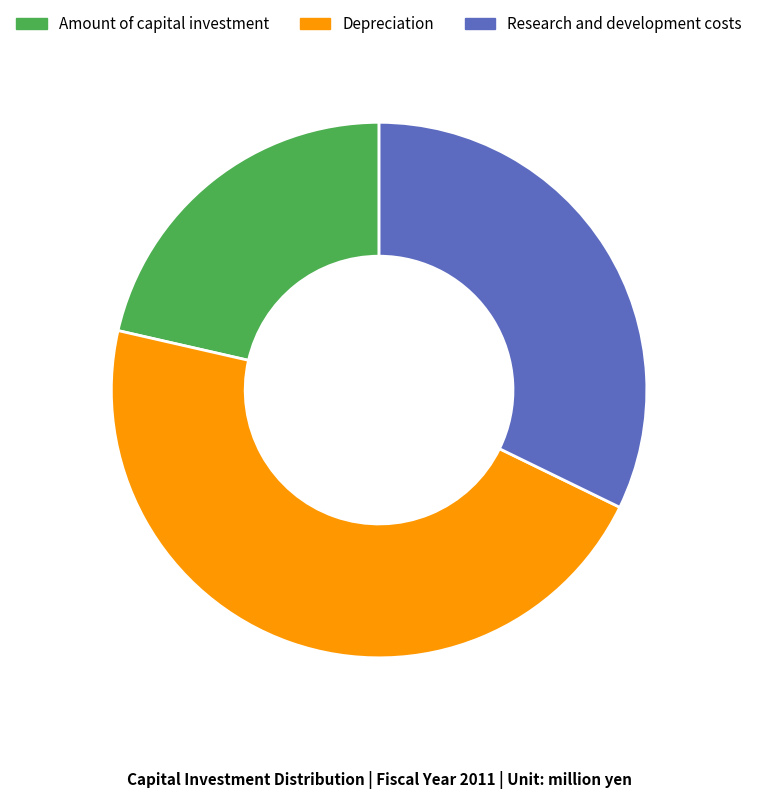

Rank the categories by value from lowest to highest.

Amount of capital investment, Research and development costs, Depreciation